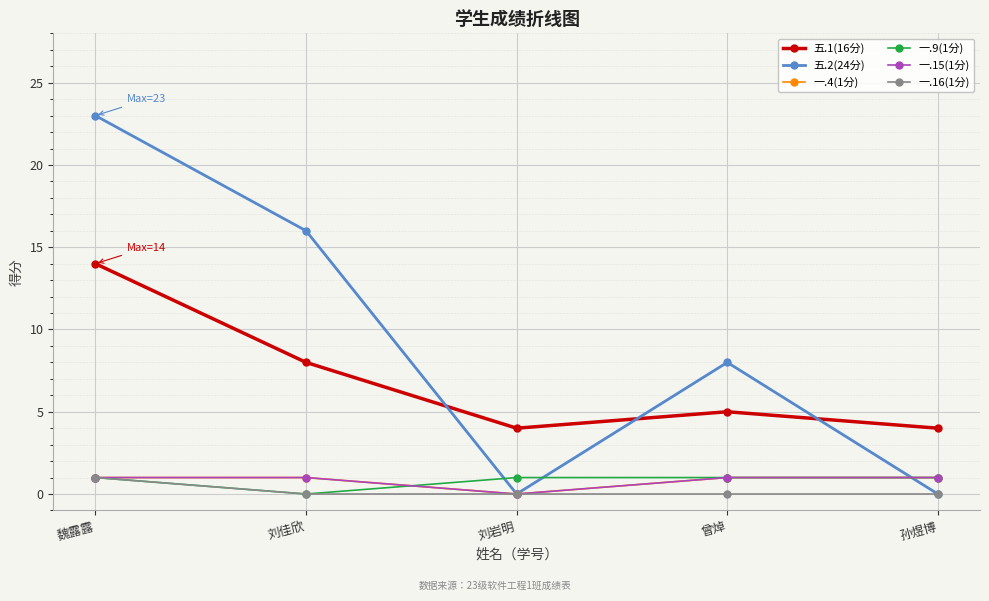

Does the chart have visible grid lines?

Yes